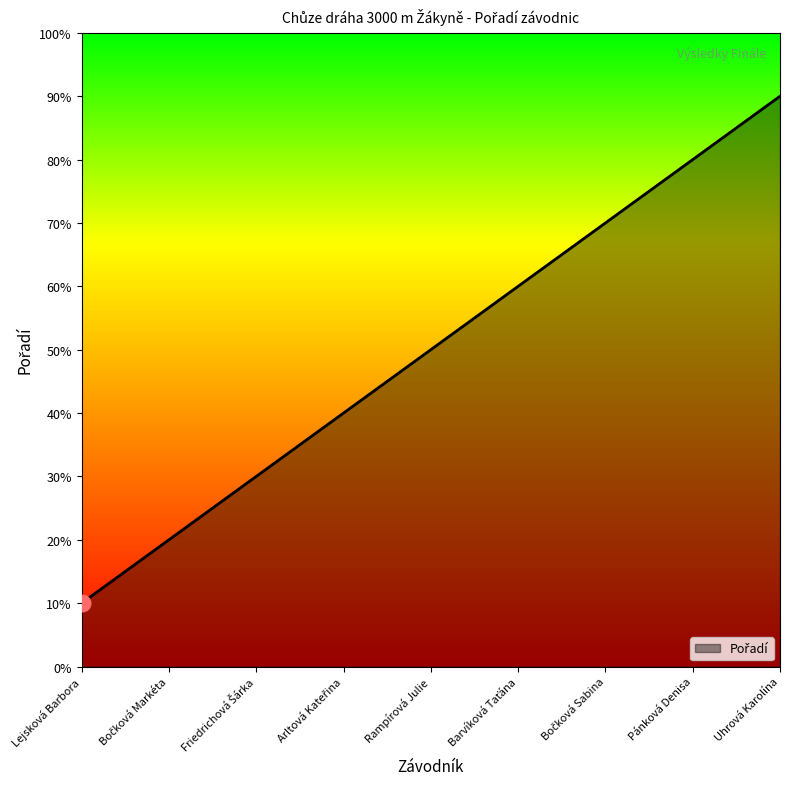

Is this an area chart (filled region under the line)?

Yes